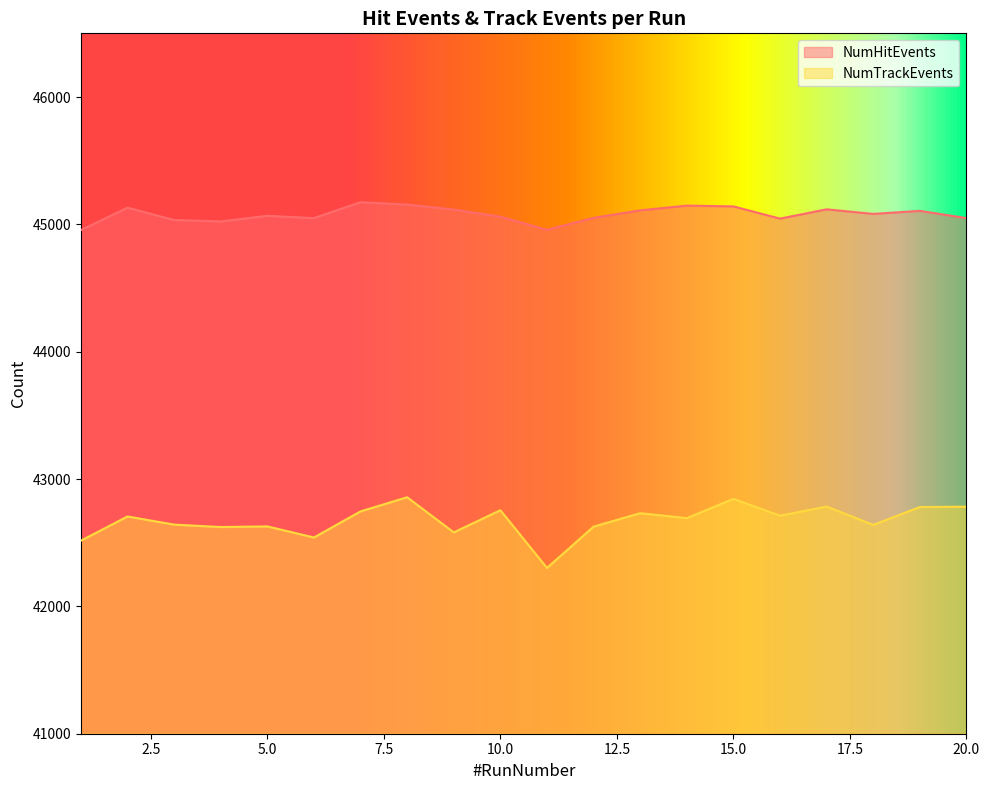

At which category does NumHitEvents reach its first local peak?

2